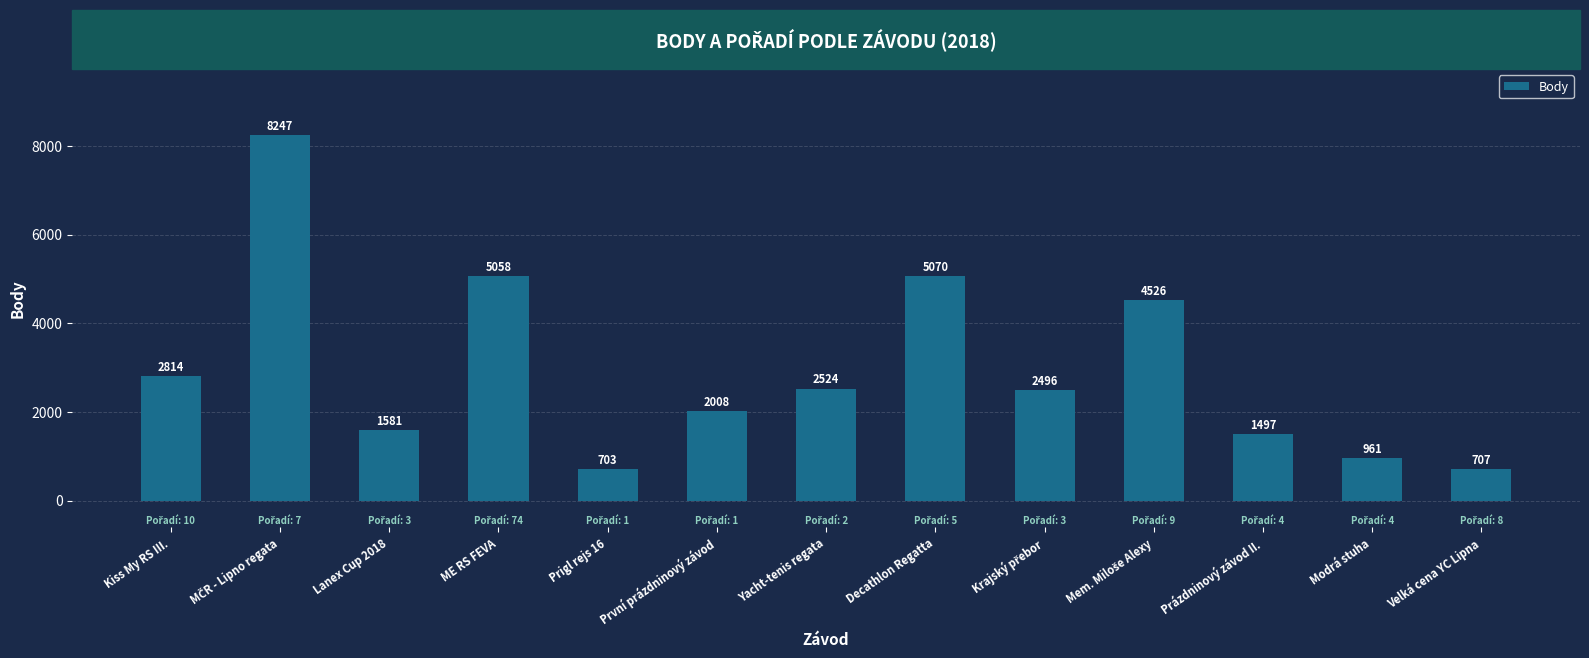

Between Decathlon Regatta and Kiss My RS III., which is larger?

Decathlon Regatta